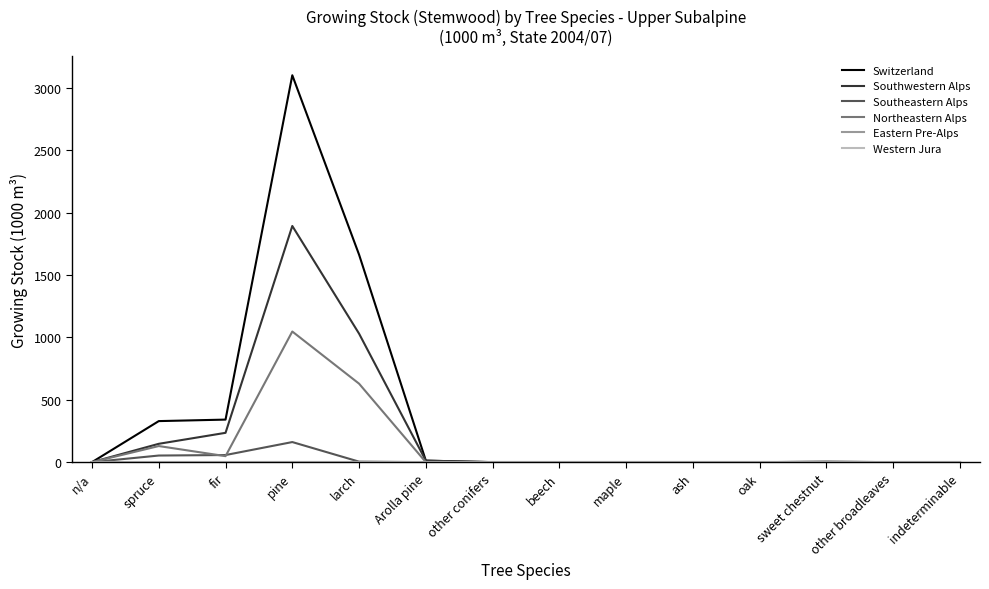

Reading right to left, list all the values displayed in this chart.

Switzerland: 0	0	3	0	0	0	0	0	12	1663	3101	341	329	0
Southwestern Alps: 0	0	0	0	0	0	0	0	12	1030	1893	235	147	0
Southeastern Alps: 0	0	0	0	0	0	0	0	0	4	161	57	53	0
Northeastern Alps: 0	0	3	0	0	0	0	0	0	629	1047	48	129	0
Eastern Pre-Alps: 0	0	0	0	0	0	0	0	0	0	0	0	0	0
Western Jura: 0	0	0	0	0	0	0	0	0	0	0	0	0	0